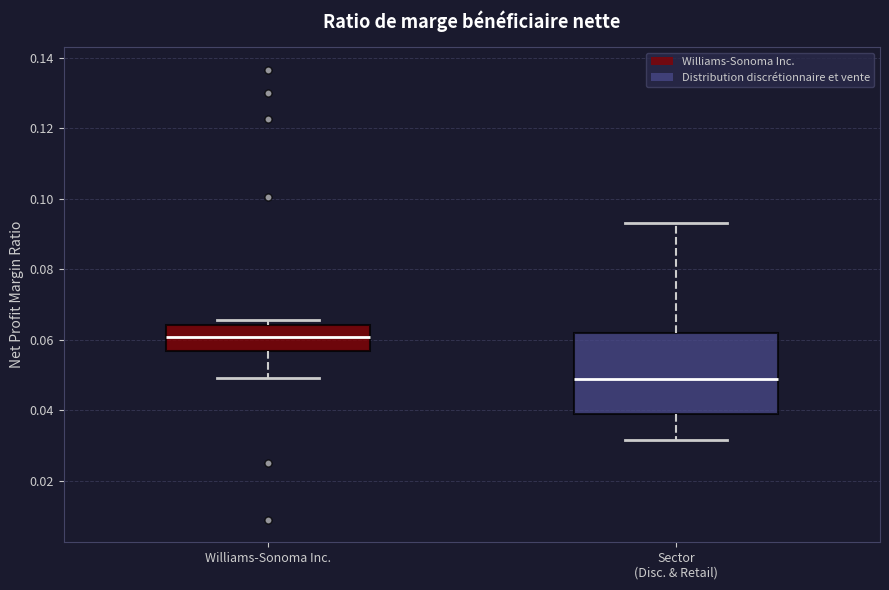

Which box is the tallest, from its lower edge to its upper edge?

Sector (Disc. & Retail)